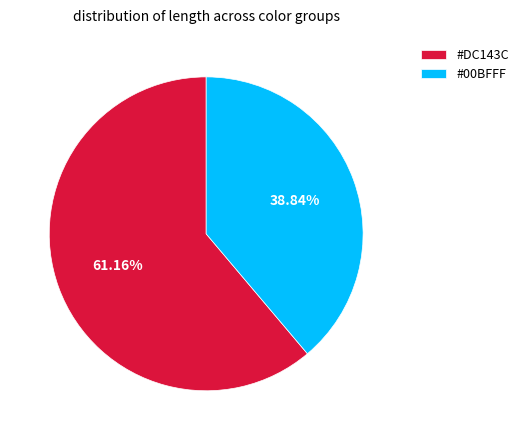

Is there a majority slice in this chart?

Yes